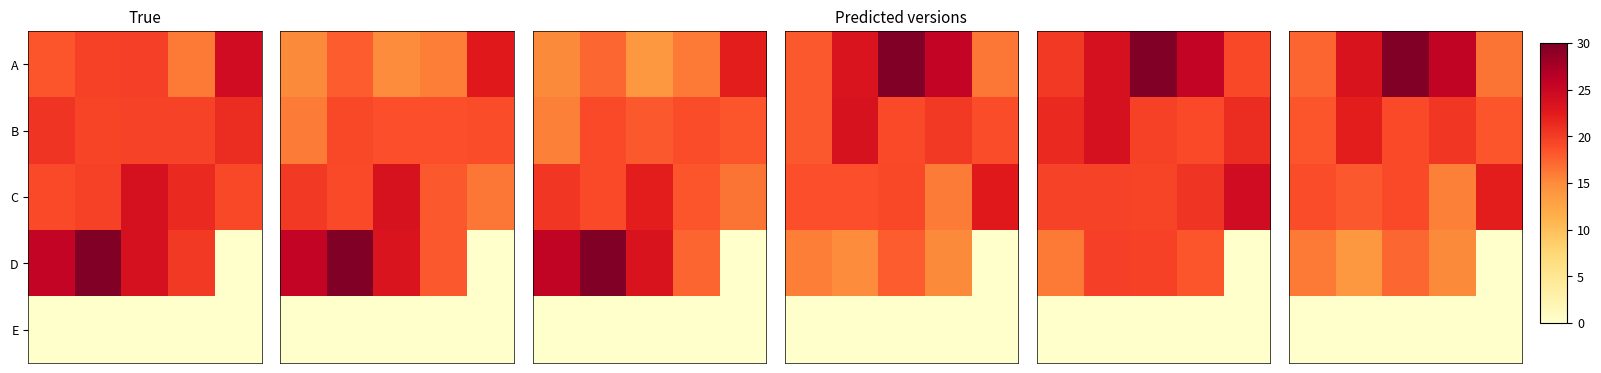

Which category has the lowest value across all series?

4